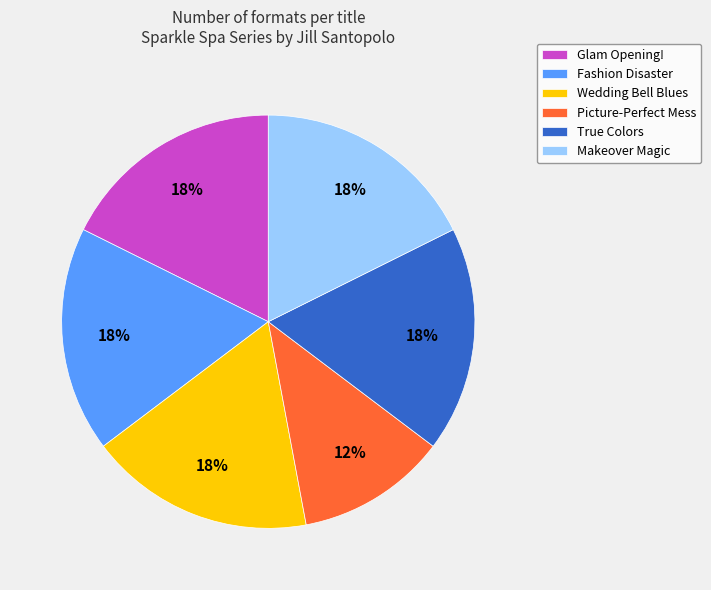

True or false: True Colors accounts for 29% of the total.

False